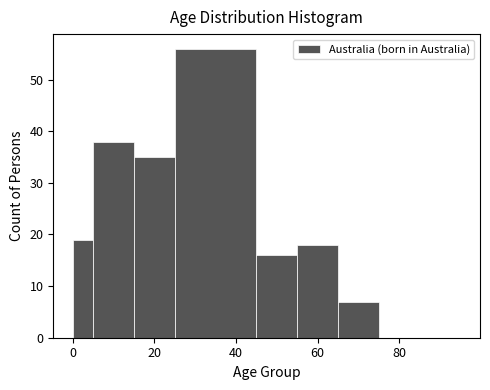

Around what value on the x-axis is the tallest bar? Give the approximate position of its centre, as read against the axis.

36